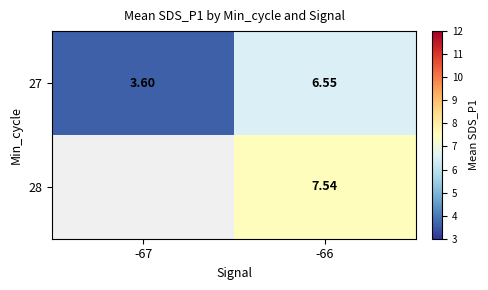

At which category is the sum across all series the highest?

-66